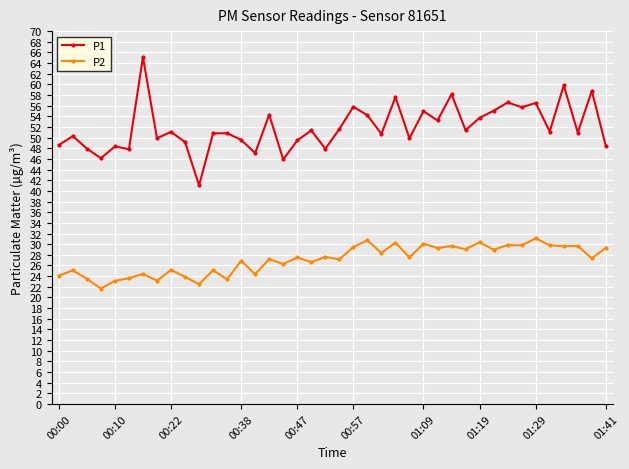

True or false: P1 and P2 intersect in this chart.

False